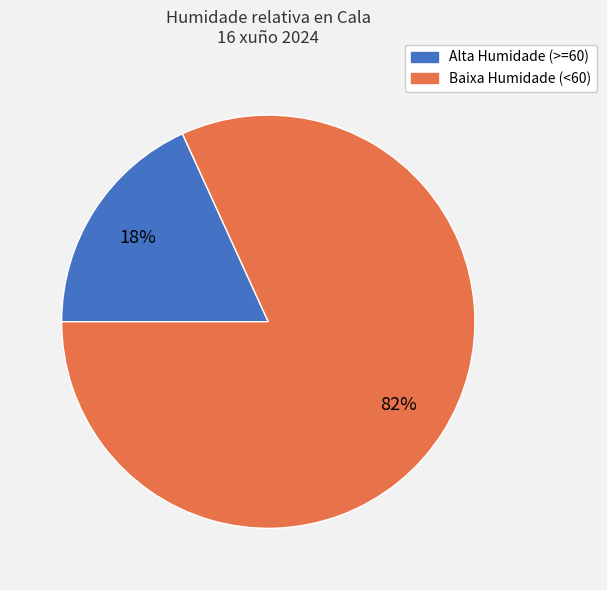

Between Baixa Humidade (<60) and Alta Humidade (>=60), which is larger?

Baixa Humidade (<60)